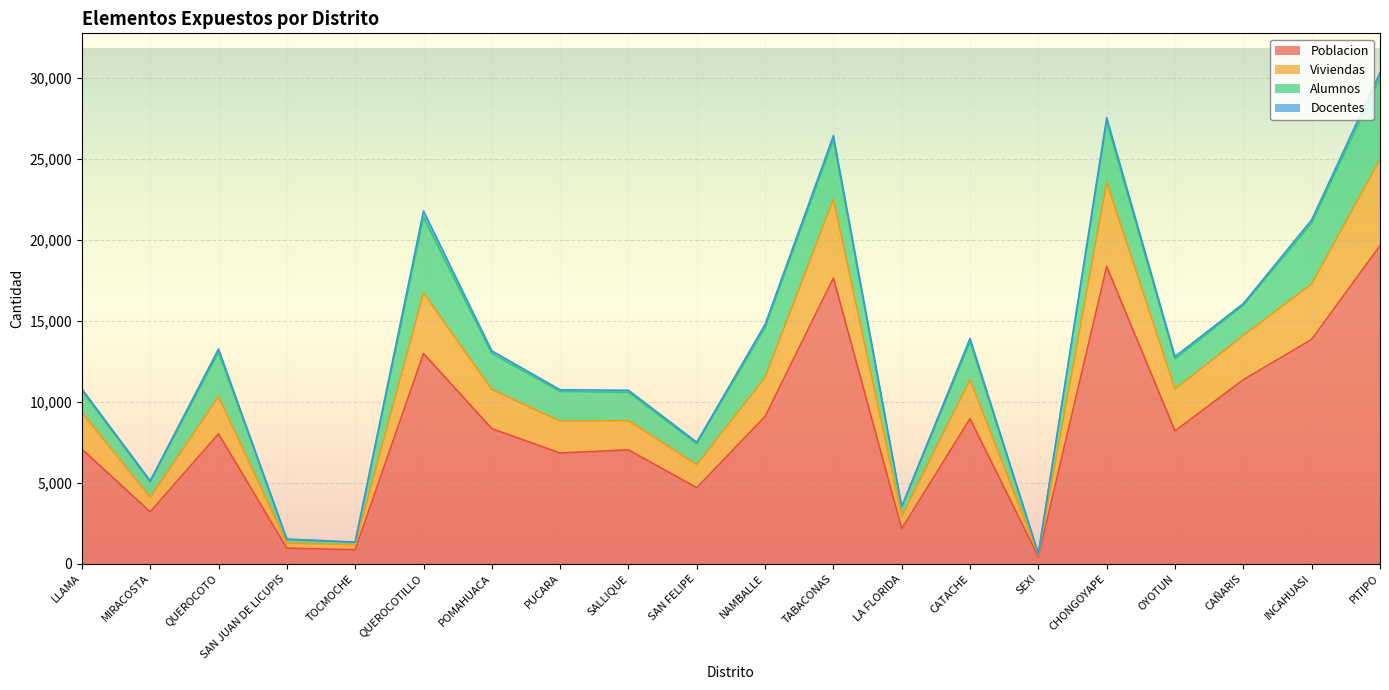

What is the difference between the maximum and second lowest values in the Poblacion series?

18792